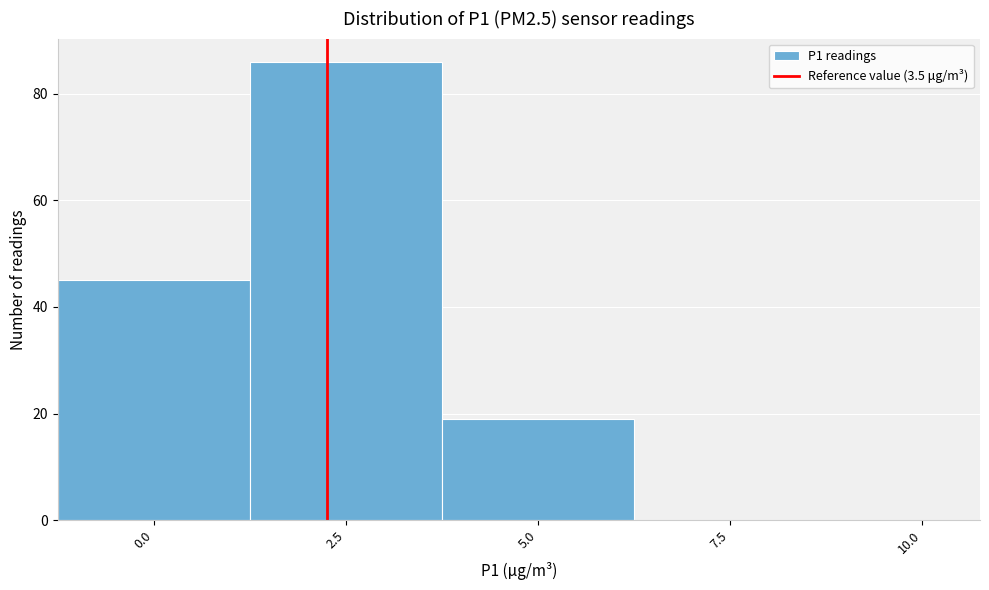

Reading right to left, extract all data points from this chart.

10.0=0	7.5=0	5.0=19	2.5=86	0.0=45